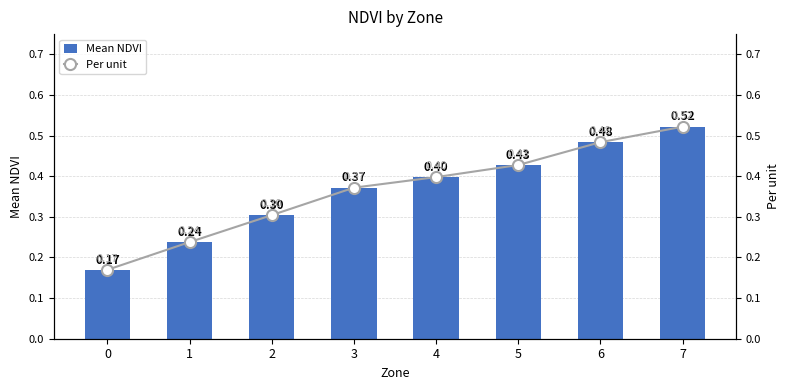

The value of Per unit at 3 is 0.7. True or false?

False